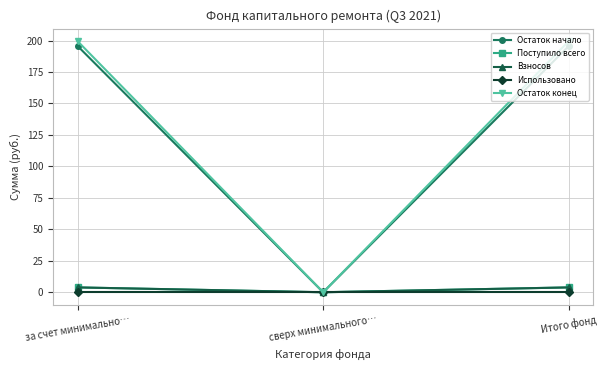

Is it true that Остаток конец equals 199.5 at за счет минимально…?

True